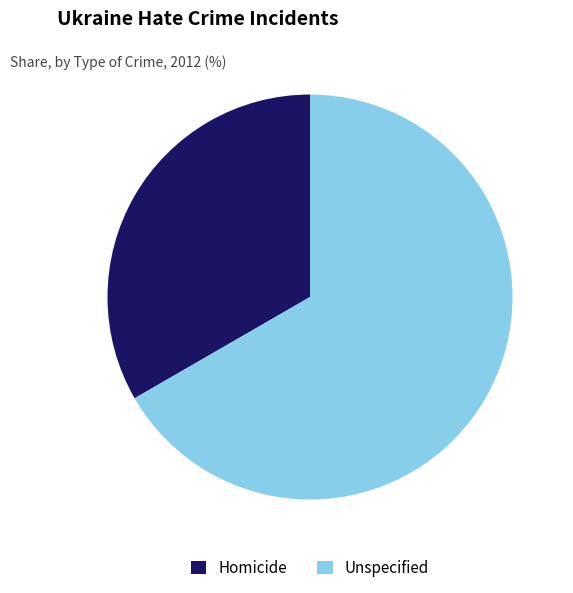

Do Homicide and Unspecified together represent more than half of the pie?

Yes